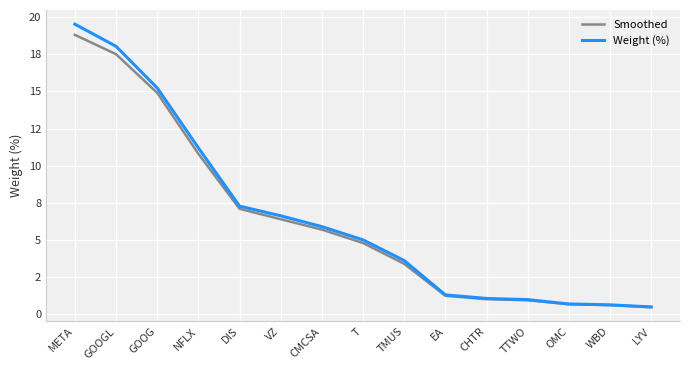

Does the chart display data point markers on the line(s)?

No